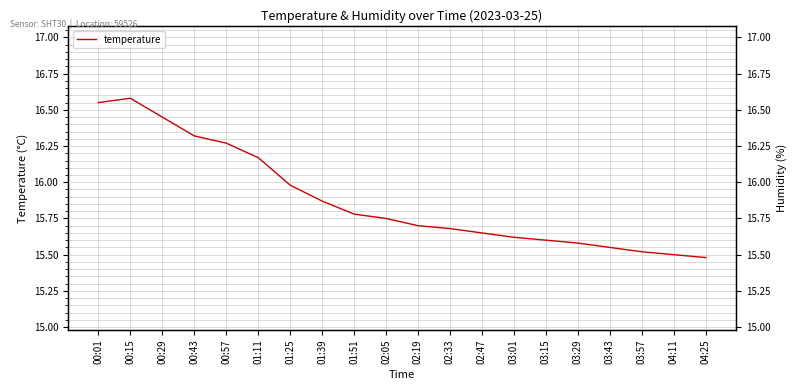

What is the label of the 7th point from the right?

03:01